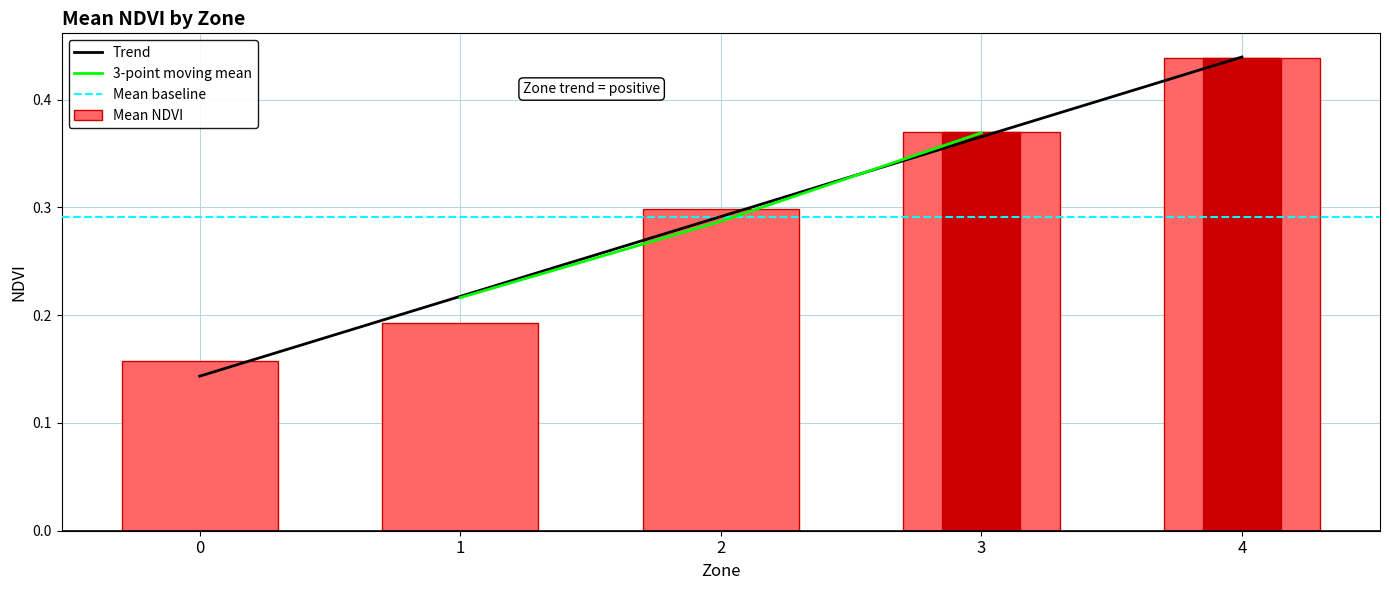

What is the change in value from 0 to 2?

+0.1